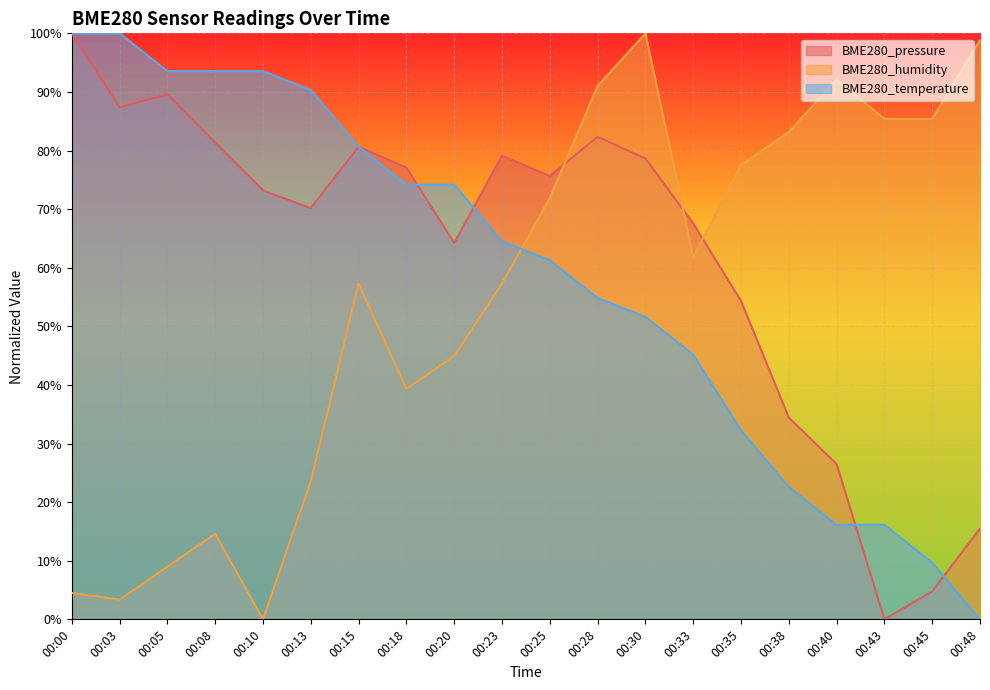

Reading left to right, extract all data points from this chart.

BME280_pressure: 00:00=100.0	00:03=87.4	00:05=89.6	00:08=81.3	00:10=73.2	00:13=70.2	00:15=80.7	00:18=77.1	00:20=64.2	00:23=79.1	00:25=75.7	00:28=82.3	00:30=78.6	00:33=67.6	00:35=54.3	00:38=34.4	00:40=26.5	00:43=0.0	00:45=4.8	00:48=15.5
BME280_humidity: 00:00=4.5	00:03=3.4	00:05=9.0	00:08=14.6	00:10=0.0	00:13=23.6	00:15=57.3	00:18=39.3	00:20=44.9	00:23=57.3	00:25=71.9	00:28=91.0	00:30=100.0	00:33=61.8	00:35=77.5	00:38=83.1	00:40=92.1	00:43=85.4	00:45=85.4	00:48=98.9
BME280_temperature: 00:00=100.0	00:03=100.0	00:05=93.5	00:08=93.5	00:10=93.5	00:13=90.3	00:15=80.6	00:18=74.2	00:20=74.2	00:23=64.5	00:25=61.3	00:28=54.8	00:30=51.6	00:33=45.2	00:35=32.3	00:38=22.6	00:40=16.1	00:43=16.1	00:45=9.7	00:48=0.0